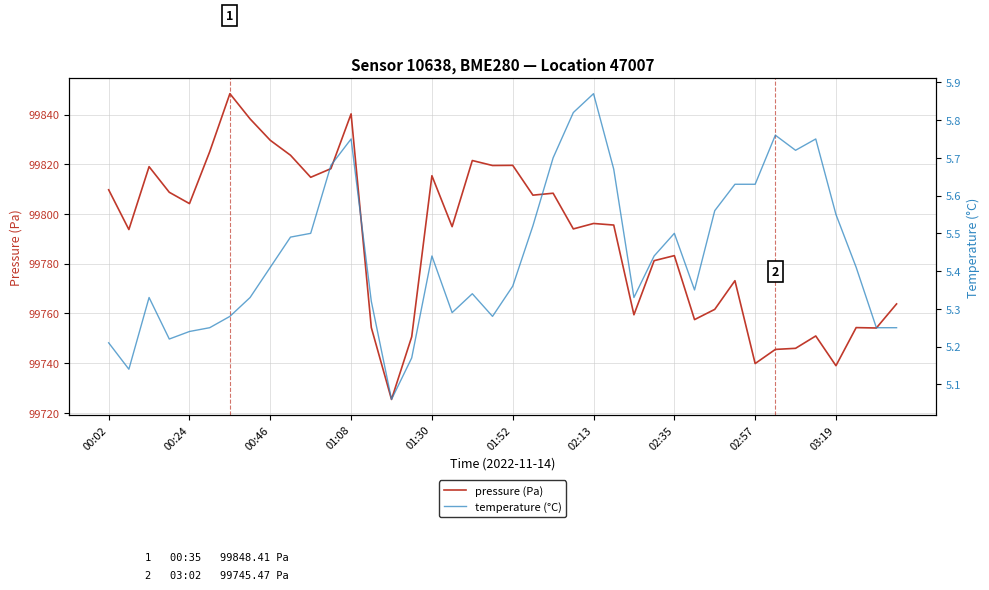

What is the lowest value of the pressure (Pa) series?

99725.3